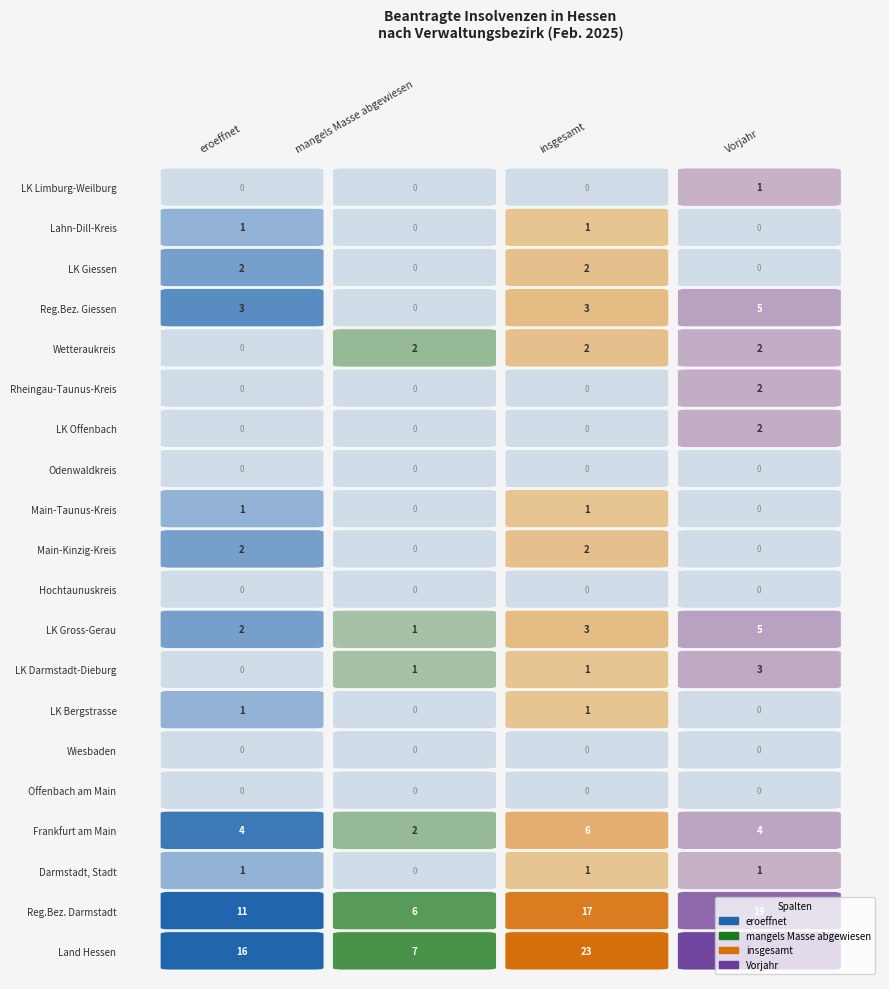

Between 3 and 0, which is larger?

3